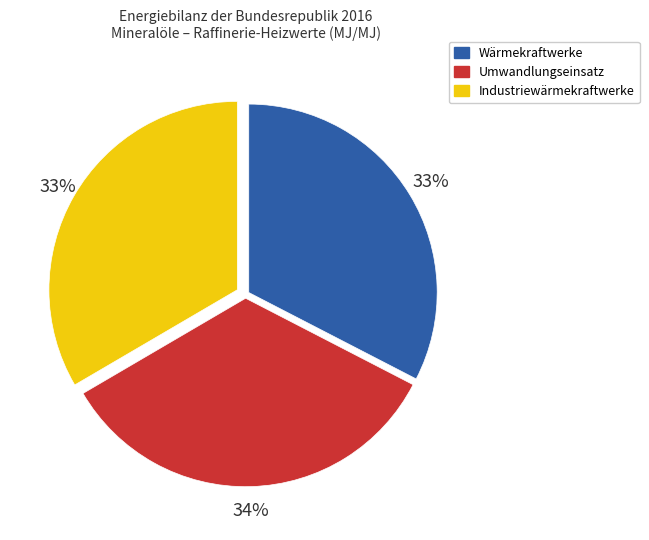

Combined, do Wärmekraftwerke and Umwandlungseinsatz account for over 50%?

Yes